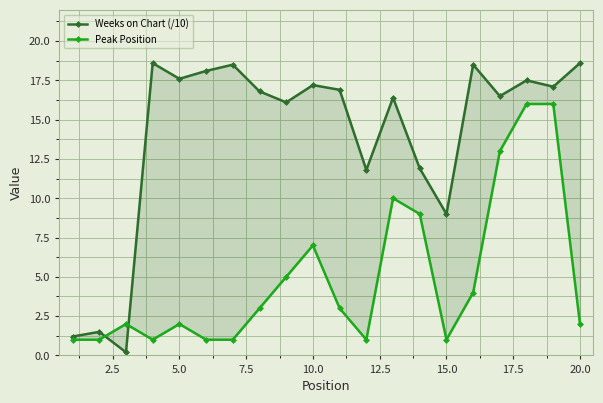

Which series has the largest total across all categories?

Weeks on Chart (/10)